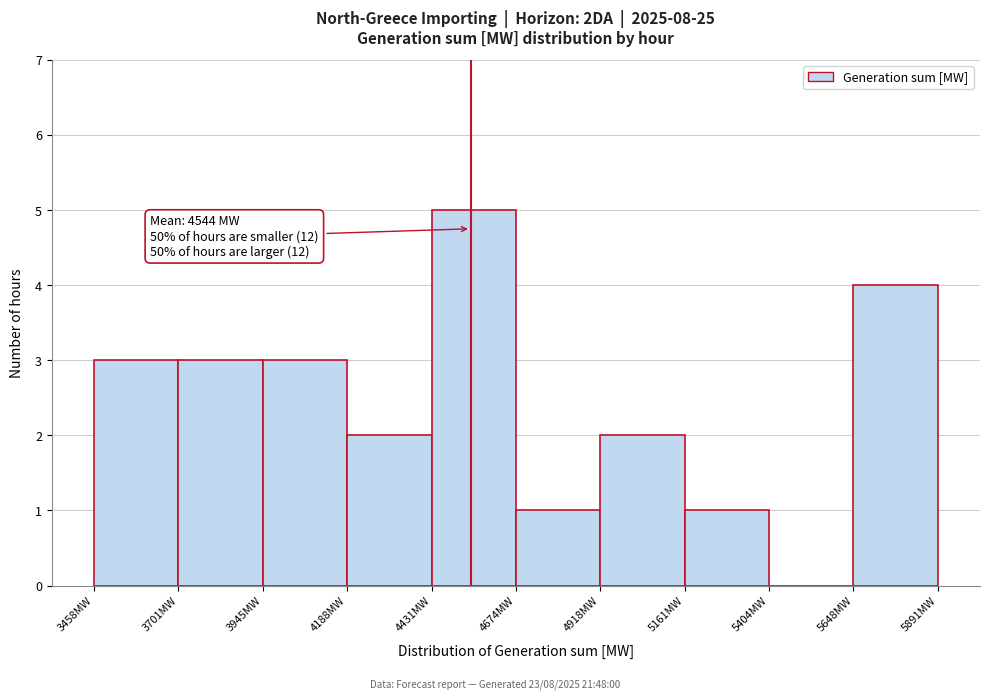

Over which range of the x-axis is the bar tallest?

4450 to 4650